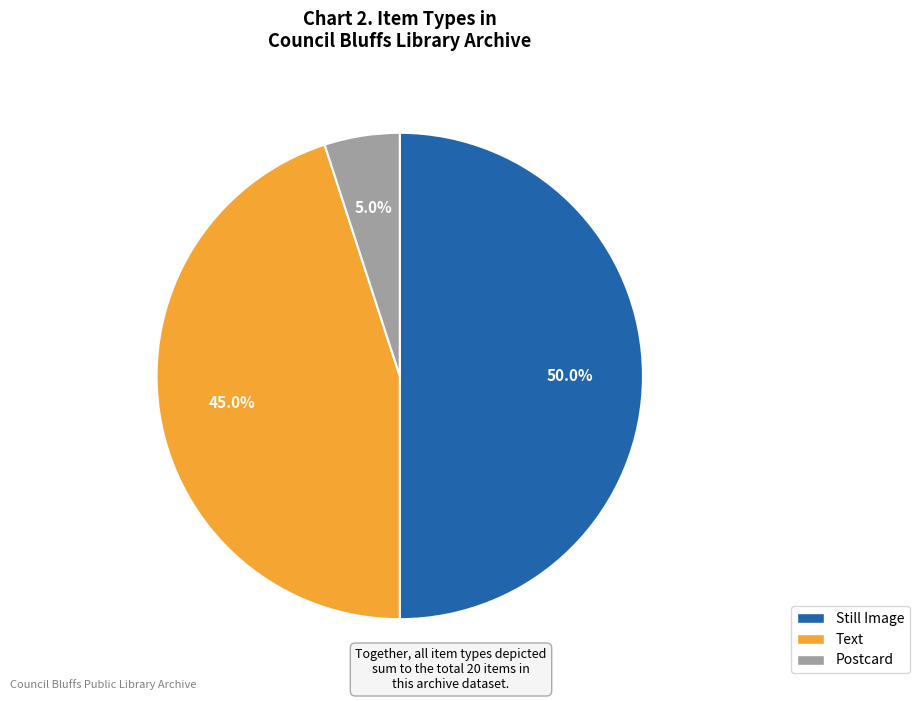

Rank the categories by value from lowest to highest.

Postcard, Text, Still Image